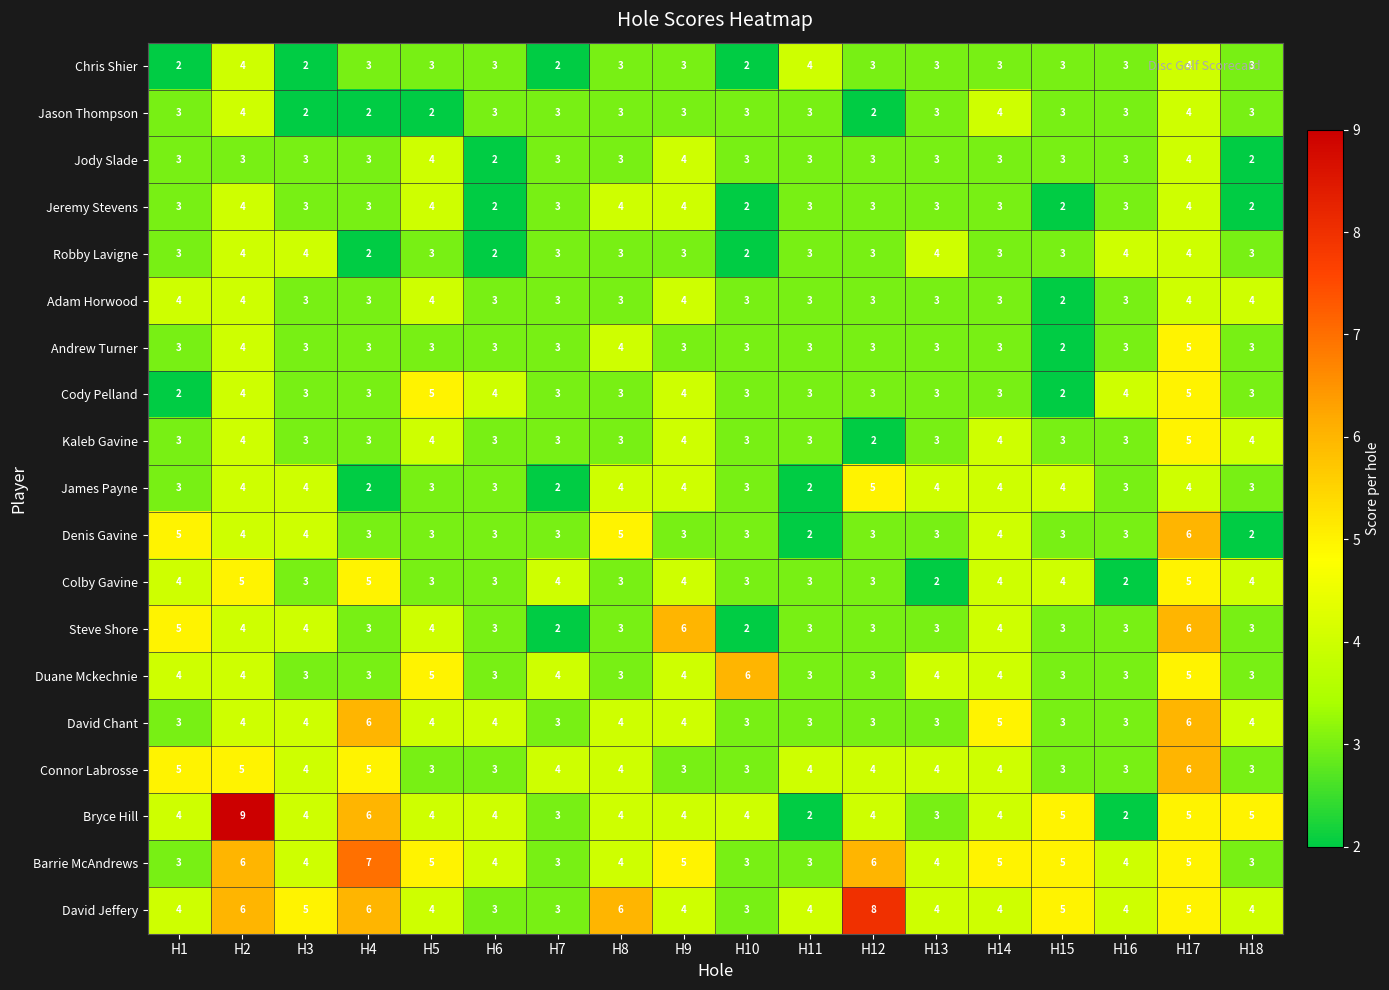

What is the total value across all series at H3?

65